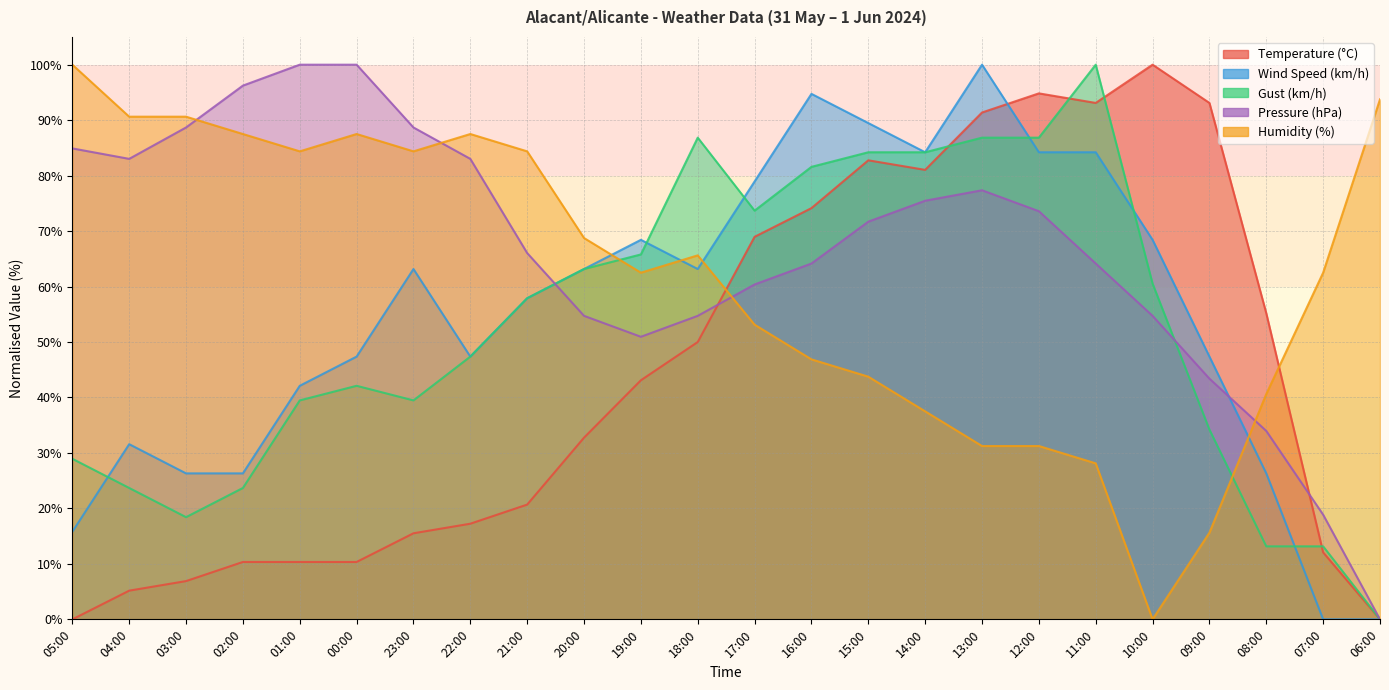

How many lines are shown in the chart?

5